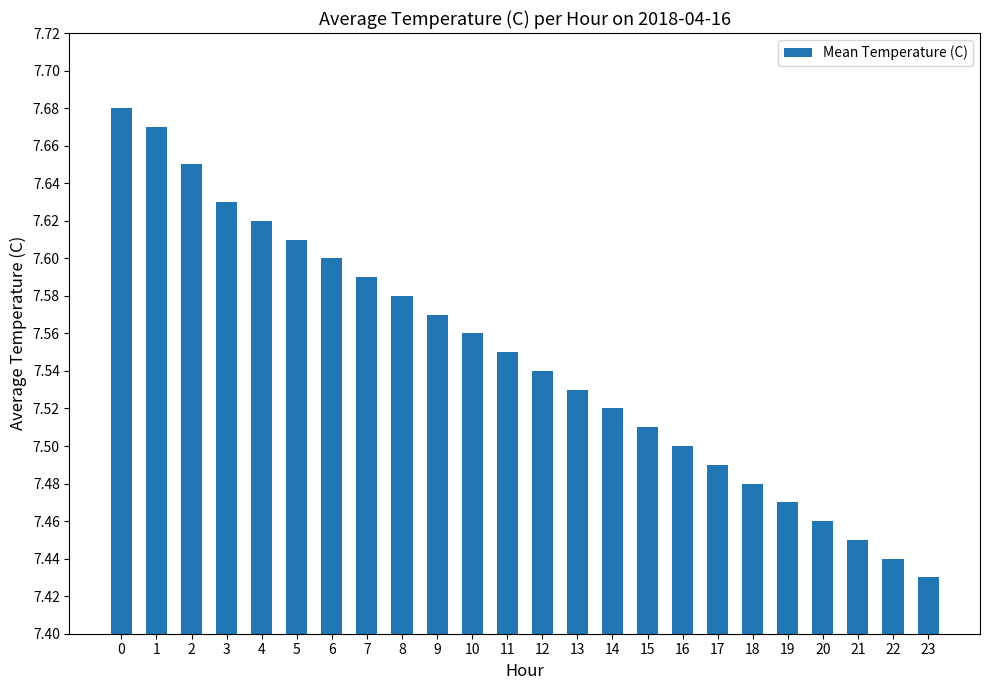

How many values are between 7 and 8?

24